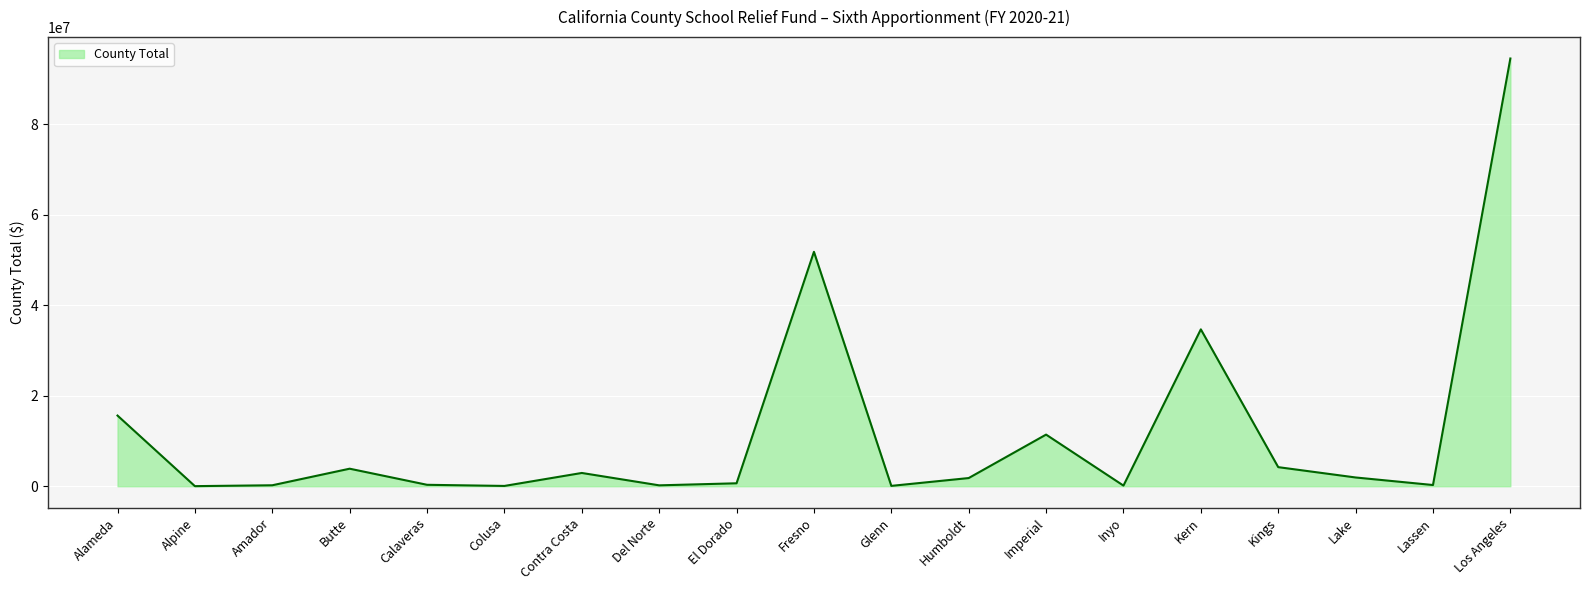

True or false: the data shows 3874014 at Butte.

True